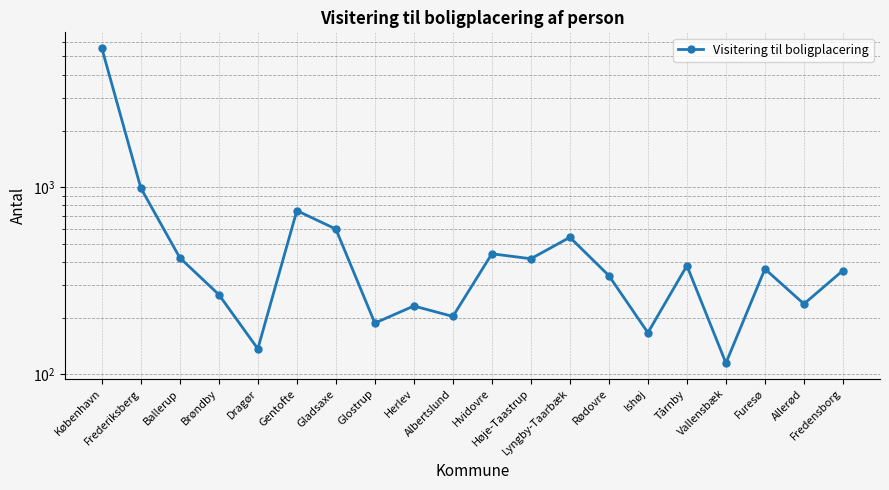

The value at Allerød is 56. True or false?

False